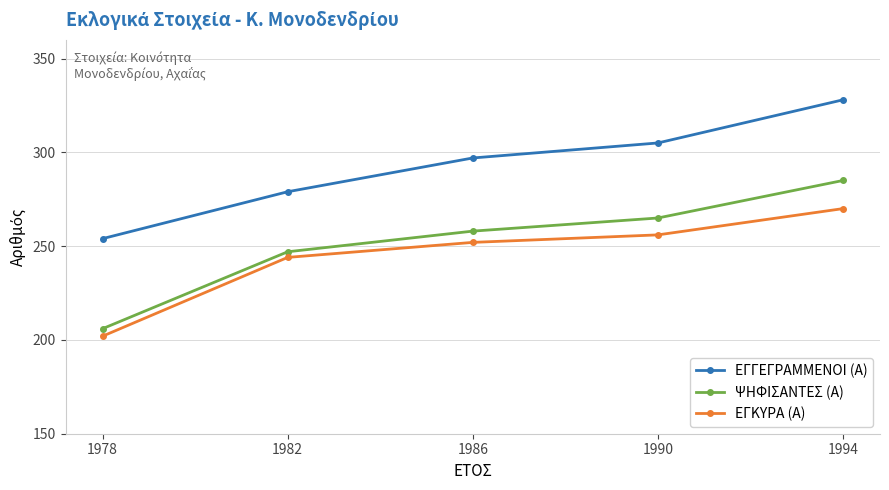

What is the average value of the ΕΓΚΥΡΑ (Α) series?

245